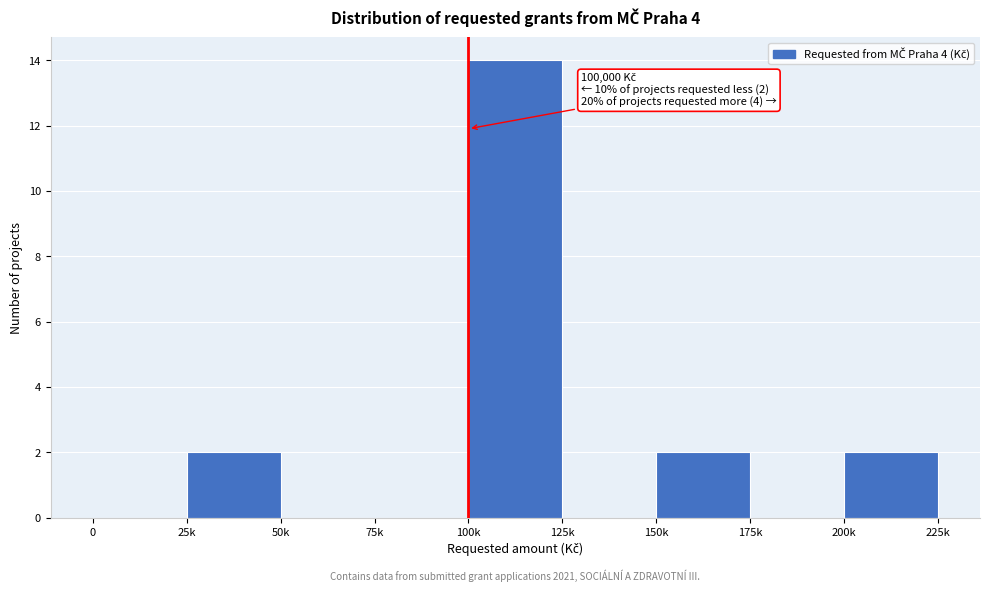

Reading left to right, list all the values displayed in this chart.

0=0	25k=2	50k=0	75k=0	100k=14	125k=0	150k=2	175k=0	200k=2